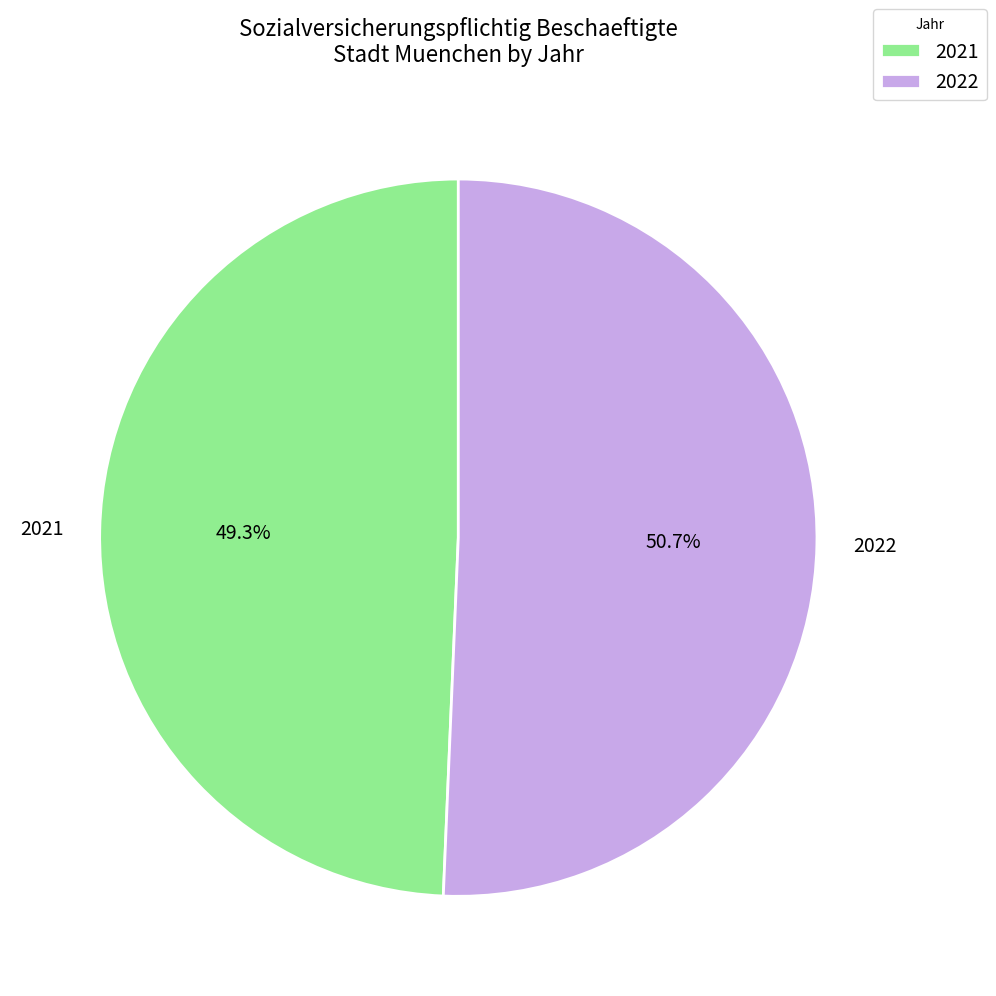

Count the number of slices in the pie.

2